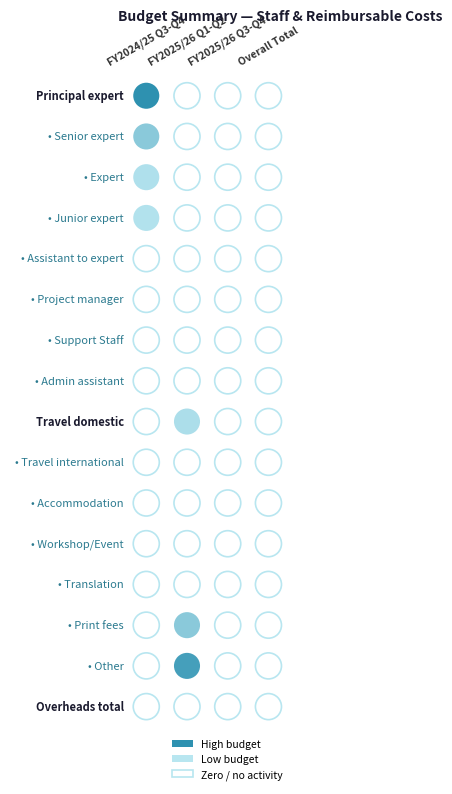

Reading left to right, list all the values displayed in this chart.

Principal expert: 1200	0	0	0
Senior expert: 400	0	0	0
Expert: 75	0	0	0
Junior expert: 50	0	0	0
Assistant to expert: 0	0	0	0
Project manager: 0	0	0	0
Support Staff: 0	0	0	0
Admin assistant: 0	0	0	0
Travel domestic: 0	100	0	0
Travel international: 0	0	0	0
Accommodation: 0	0	0	0
Workshop/Event: 0	0	0	0
Translation: 0	0	0	0
Print fees: 0	400	0	0
Other: 0	1000	0	0
Overheads total: 0	0	0	0